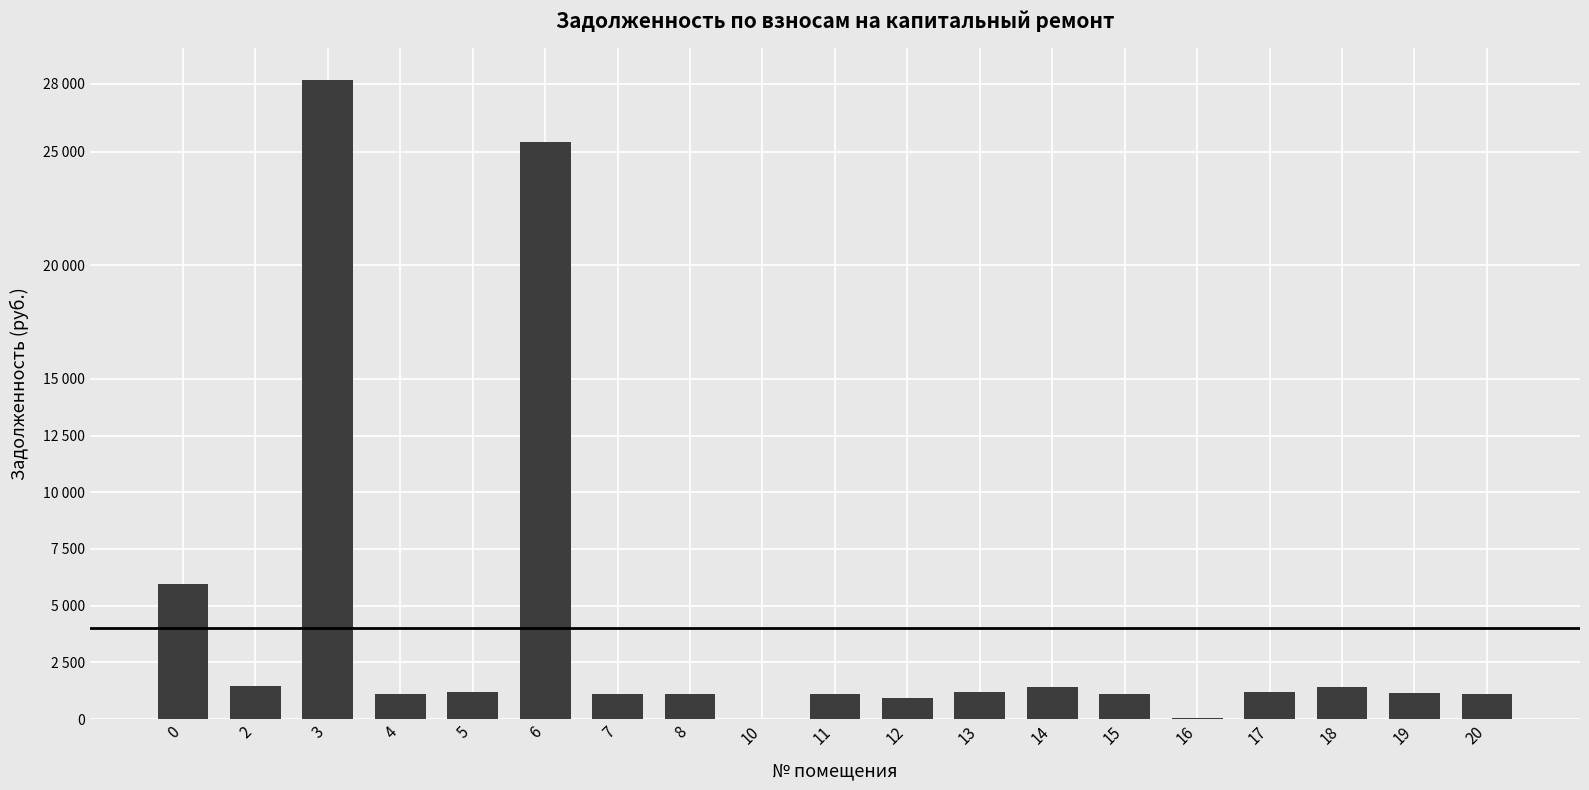

Are the bars horizontal?

No